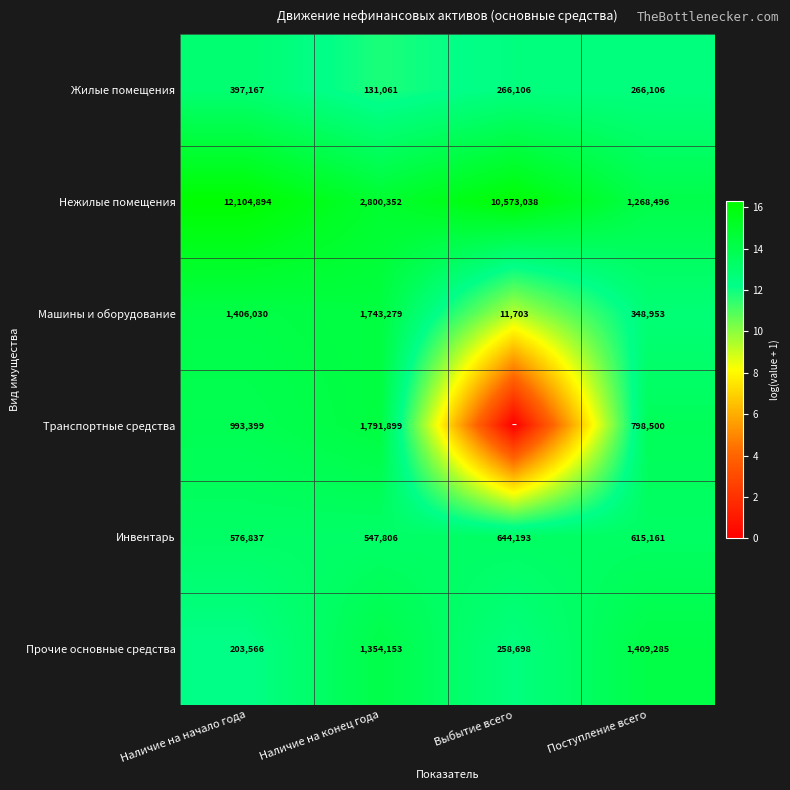

True or false: Инвентарь has a value of 938389 at Поступление всего.

False